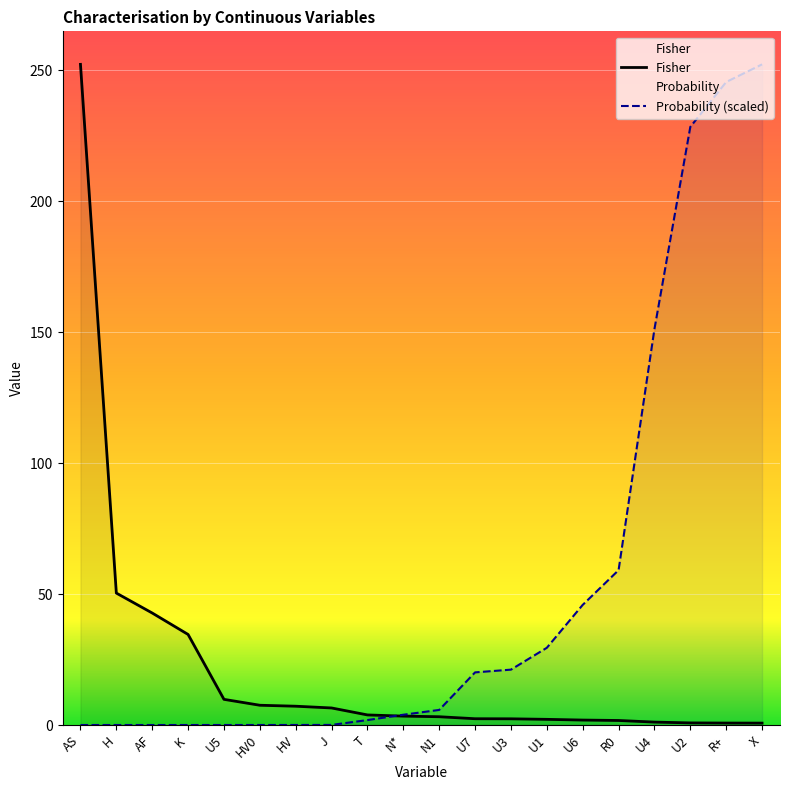

What is the label of the 1st point from the left?

AS